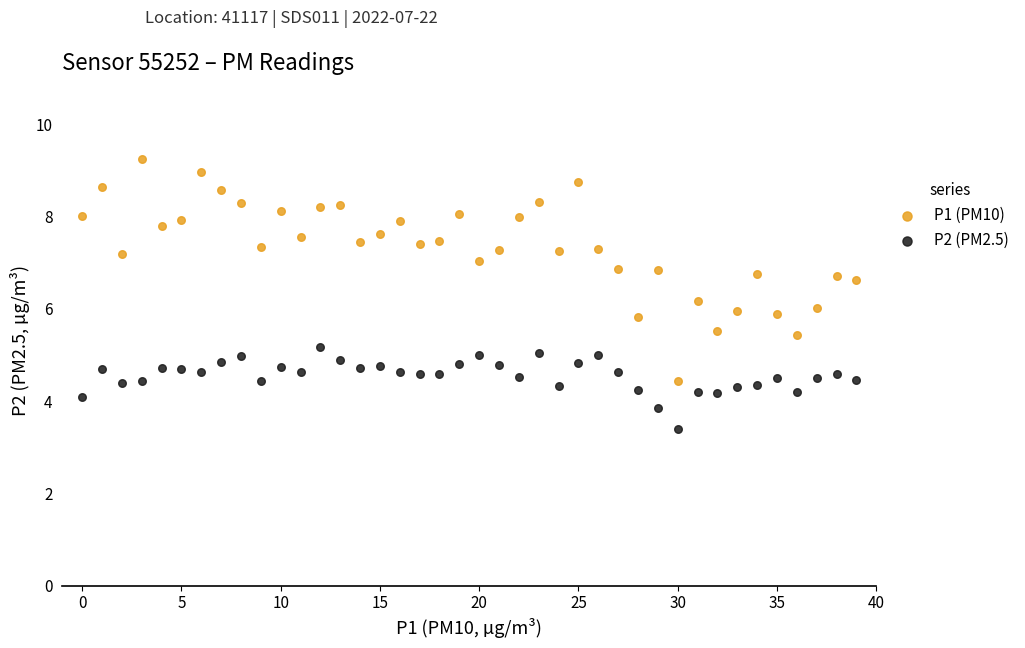

What are all the series names shown in the legend?

P1 (PM10), P2 (PM2.5)